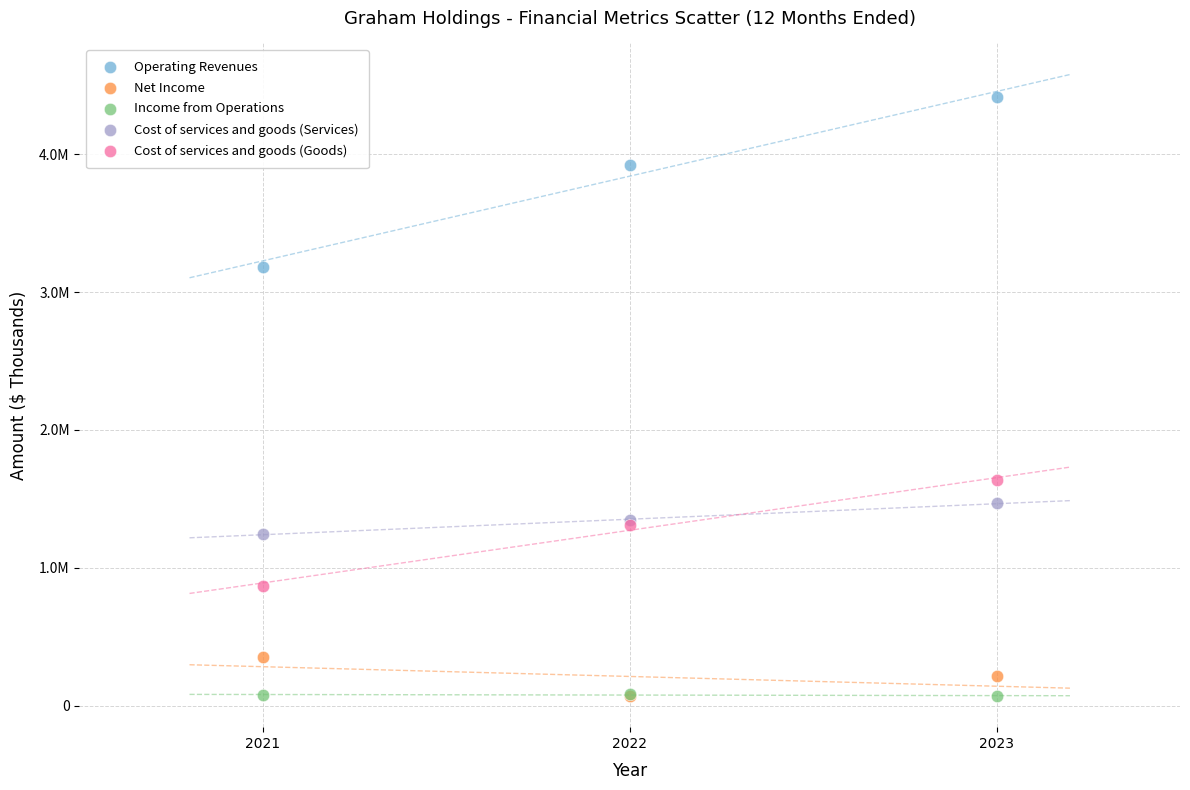

What are all the series names shown in the legend?

Operating Revenues, Net Income, Income from Operations, Cost of services and goods (Services), Cost of services and goods (Goods)